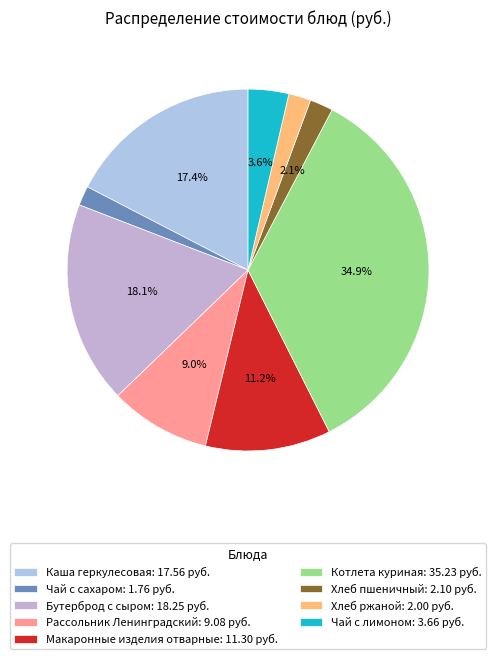

How many slices are in this pie chart?

9